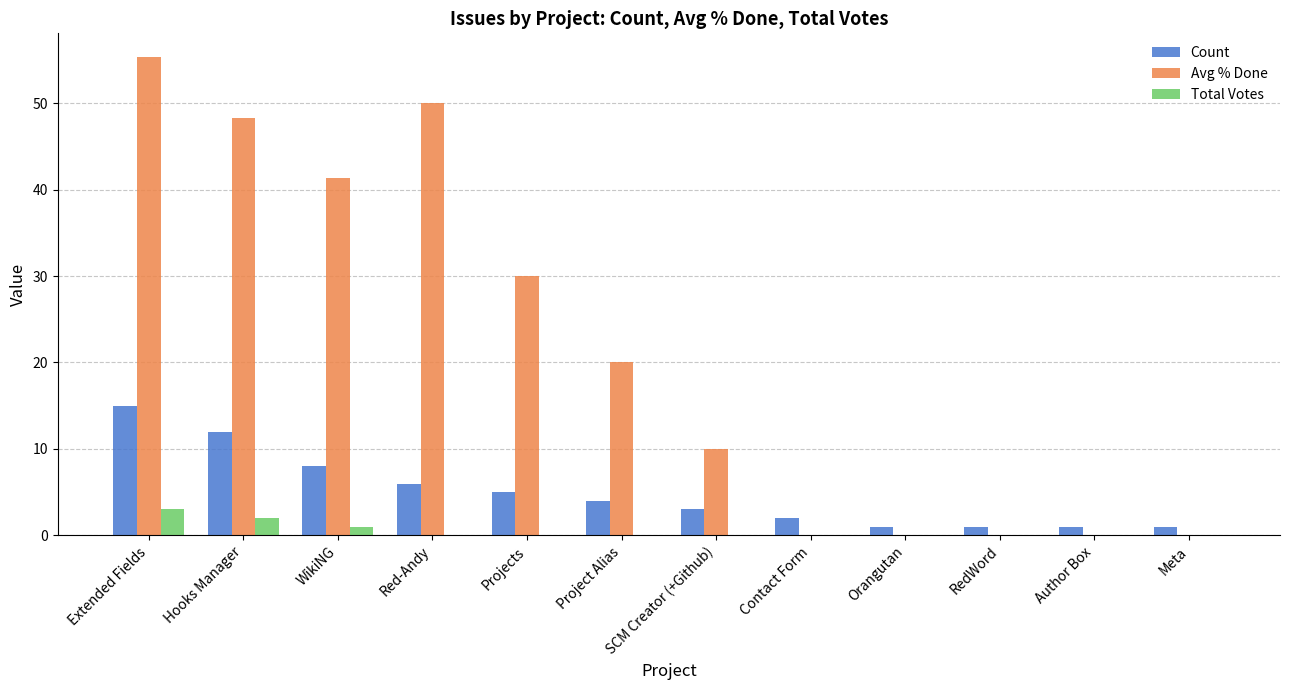

What are all the series names shown in the legend?

Count, Avg % Done, Total Votes